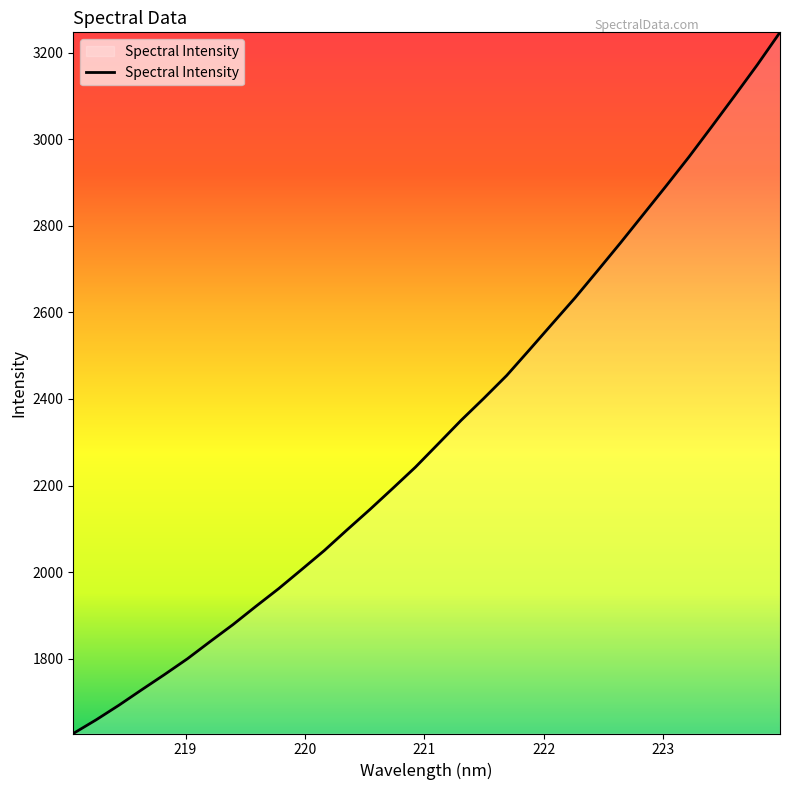

What is the maximum value shown in the chart?

3246.8